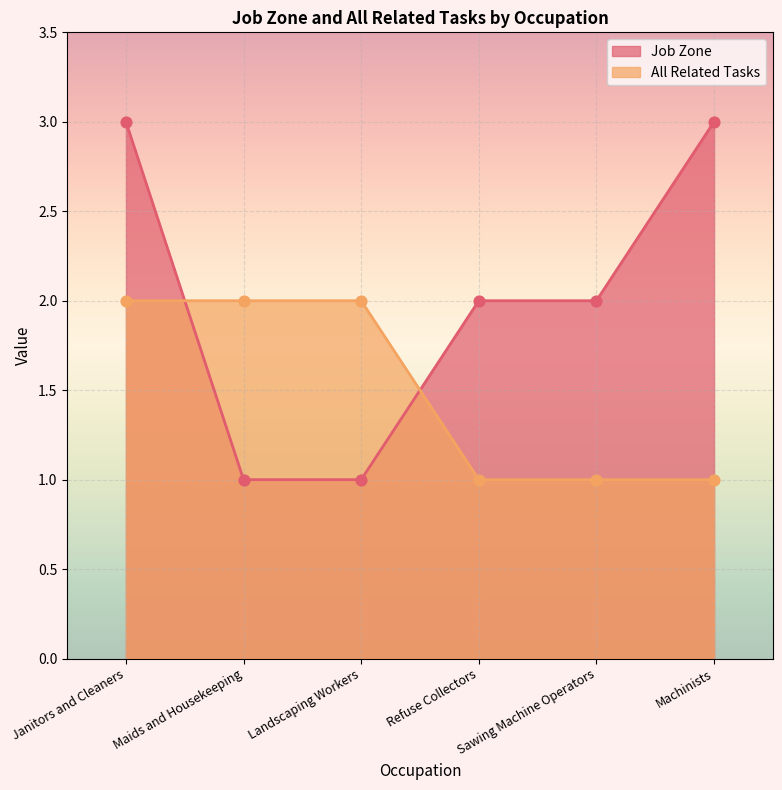

Which series reaches the maximum Y coordinate?

Job Zone